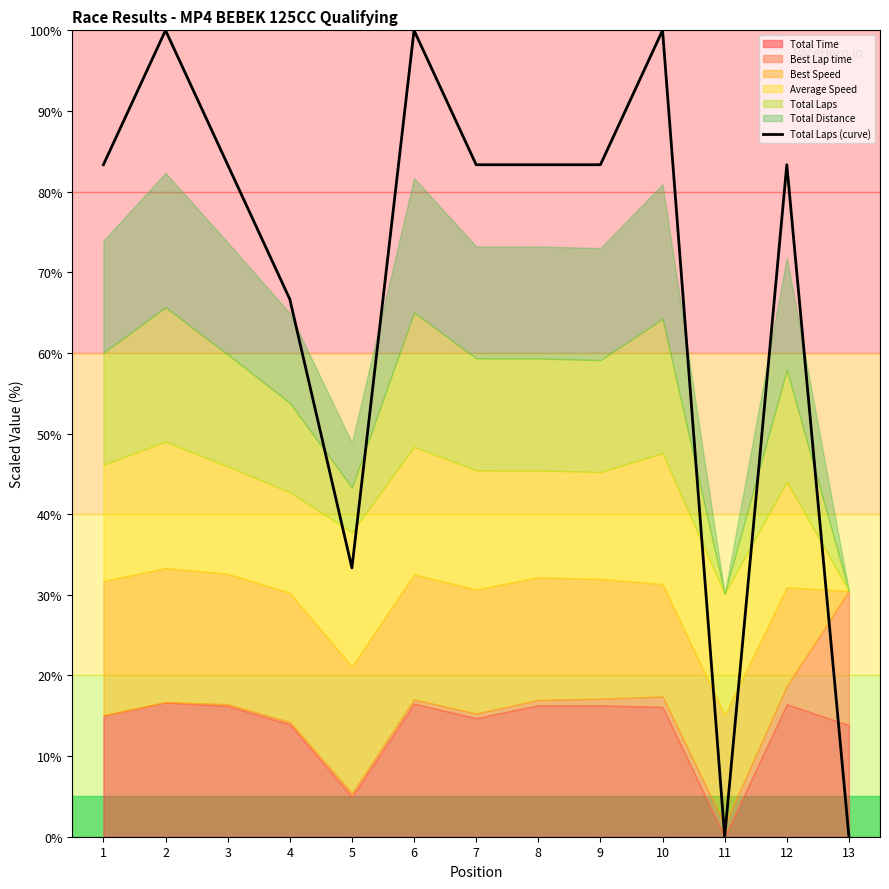

Is it true that the value at 12 is 83.3?

True